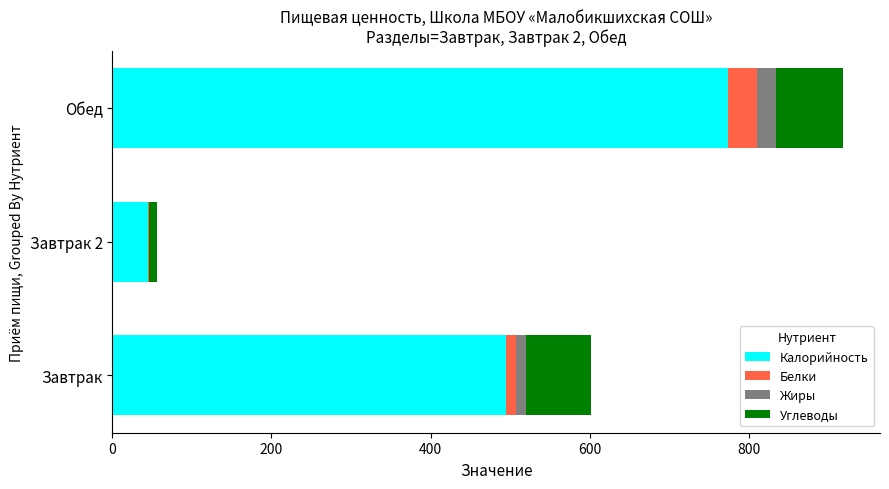

What is the total value across all series at Обед?

919.1